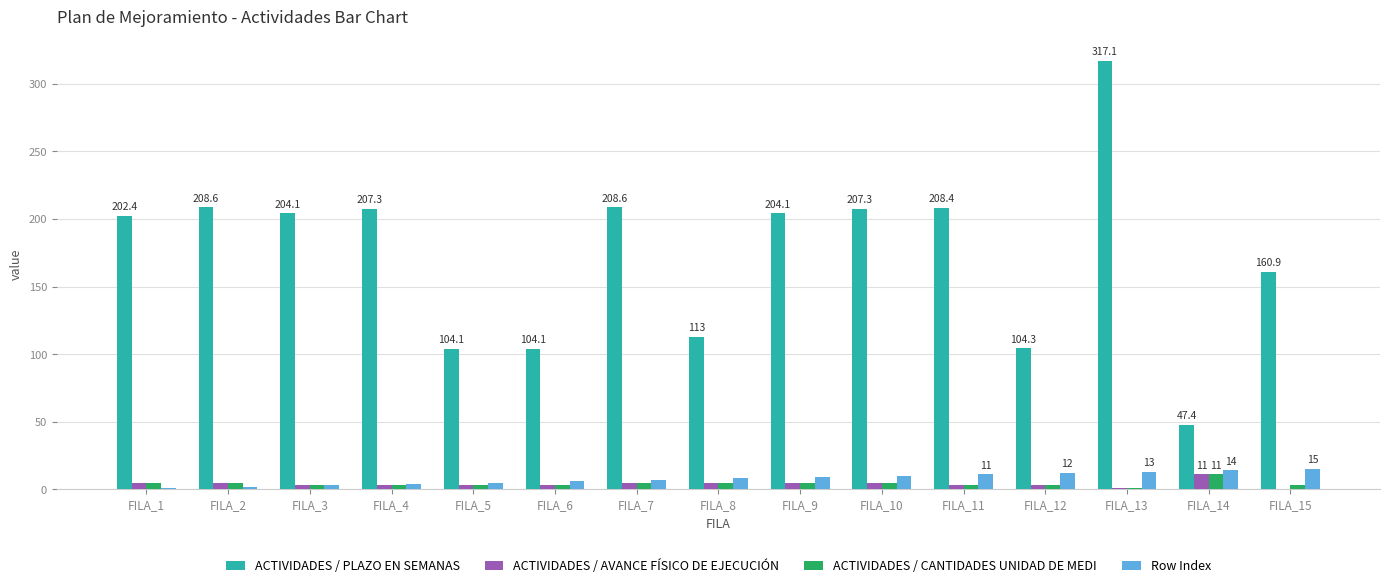

Which series changed the most between FILA_6 and FILA_13?

ACTIVIDADES / PLAZO EN SEMANAS